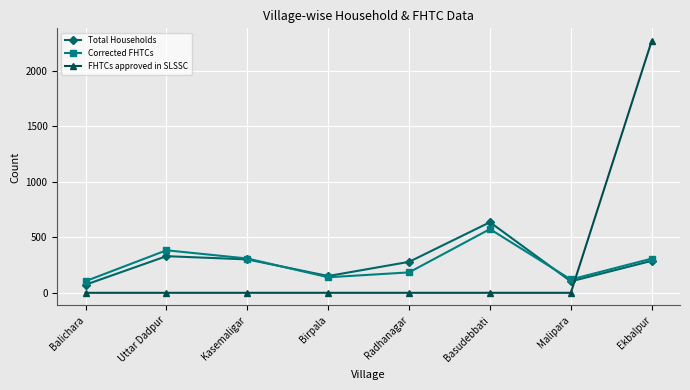

At how many categories does at least one series exceed 2237?

1